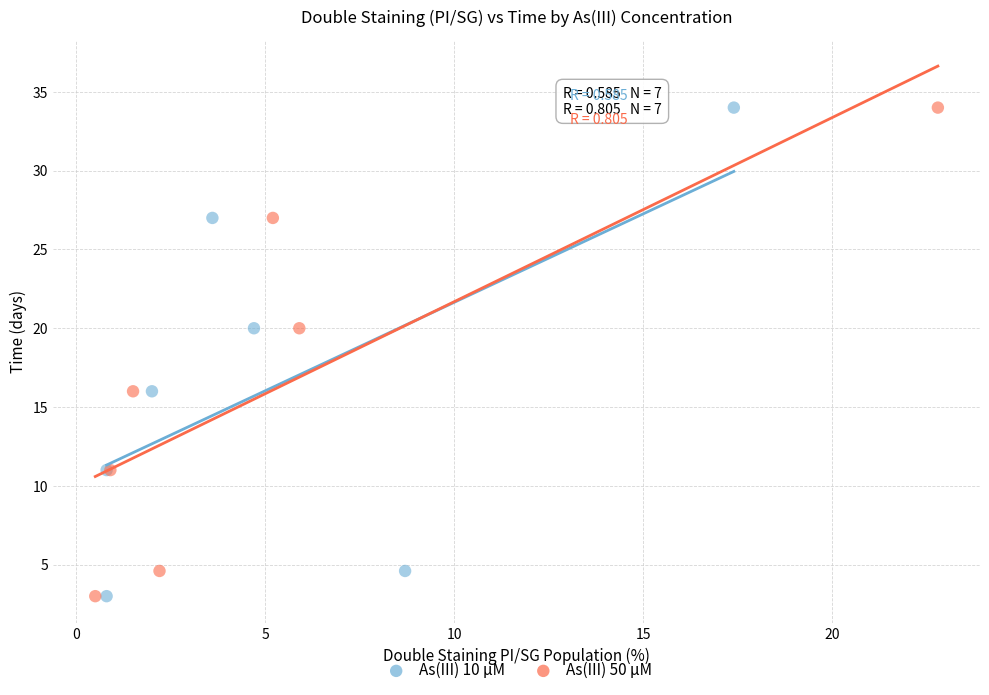

What are all the series names shown in the legend?

As(III) 10 μM, As(III) 50 μM